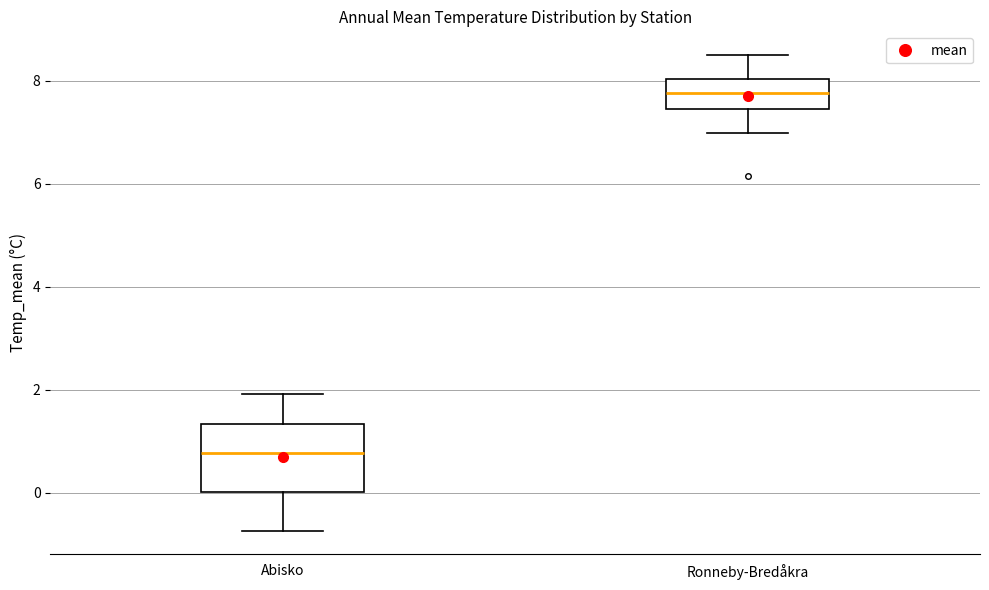

Reading left to right, read every box against the y-axis: the position of its median line, the range the box covers, and the ends of its whiskers. The values are not printed on the chart, so give them approximately, as read against the axis.

Abisko: median 0.8, box 0.0 to 1.4, whiskers -0.8 to 2.0
Ronneby-Bredåkra: median 7.8, box 7.4 to 8.0, whiskers 7.0 to 8.6